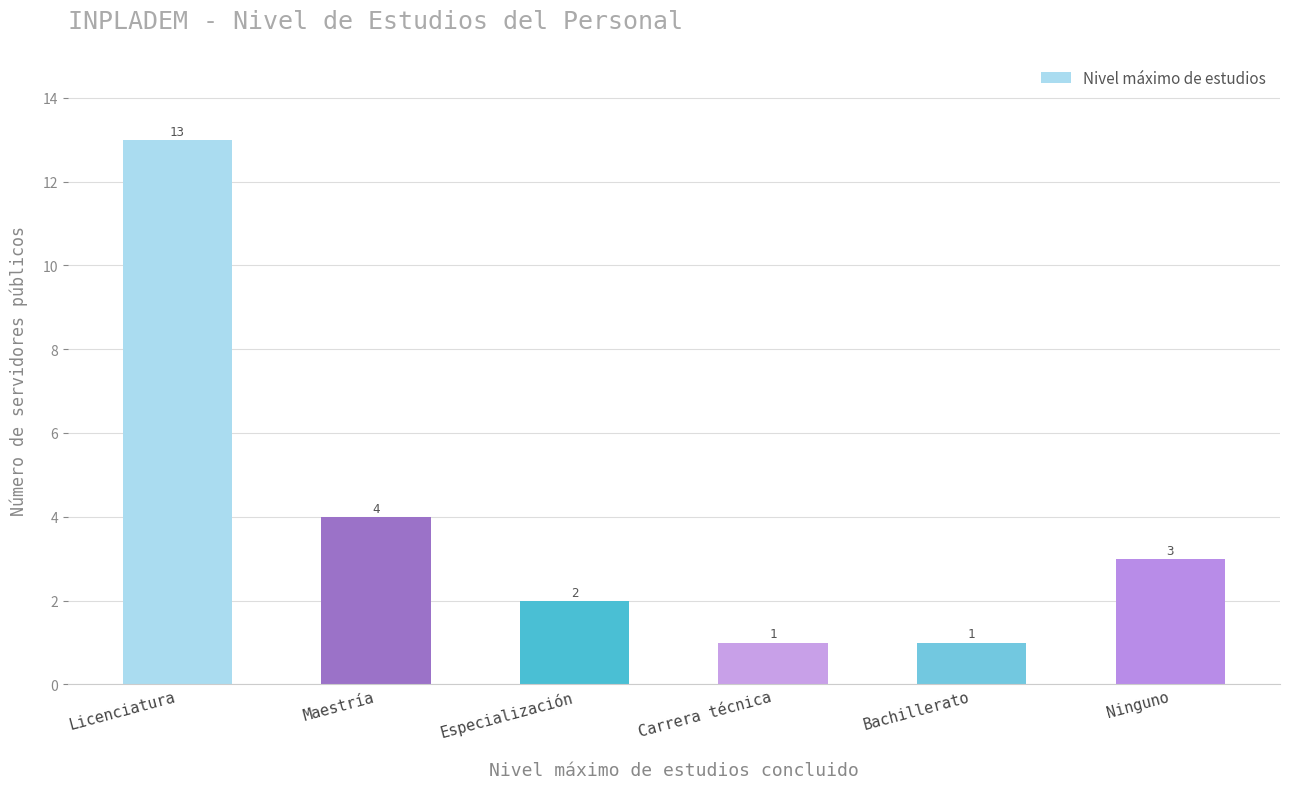

Reading left to right, extract all data points from this chart.

13	4	2	1	1	3